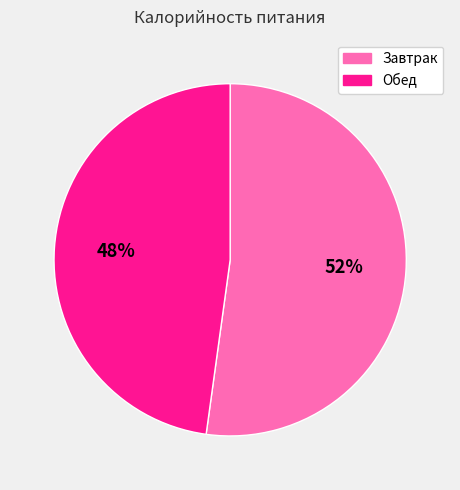

How many segments does this pie chart have?

2